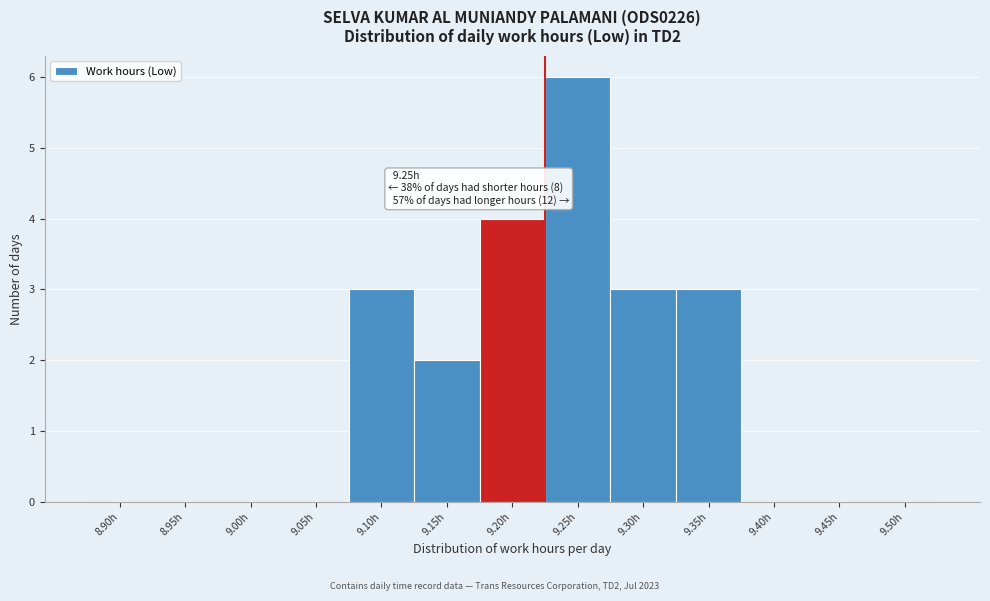

Reading left to right, transcribe all the data shown in this chart.

8.90h=0	8.95h=0	9.00h=0	9.05h=0	9.10h=3	9.15h=2	9.20h=4	9.25h=6	9.30h=3	9.35h=3	9.40h=0	9.45h=0	9.50h=0